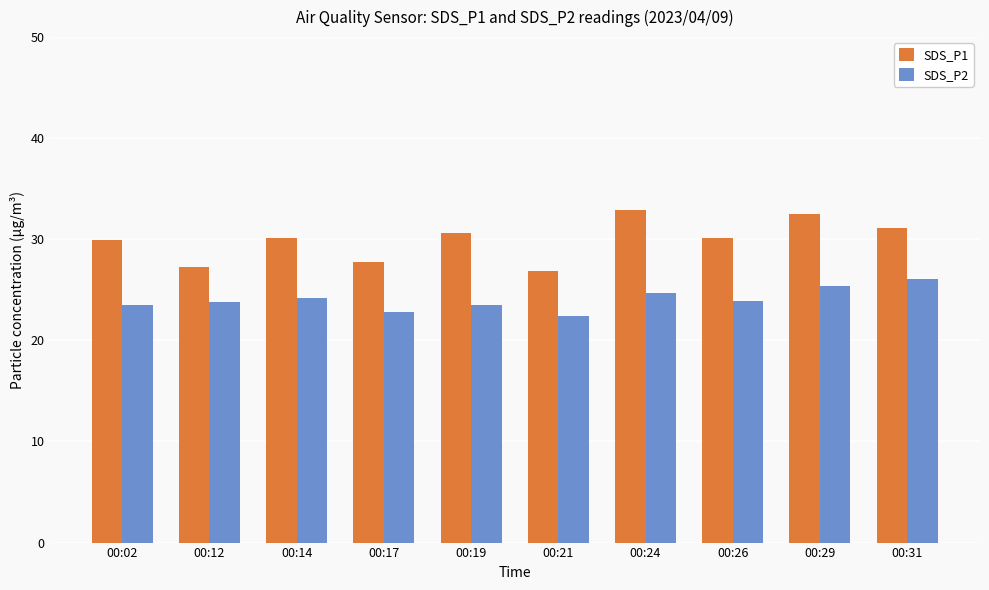

How many data points in SDS_P2 are above 23?

8